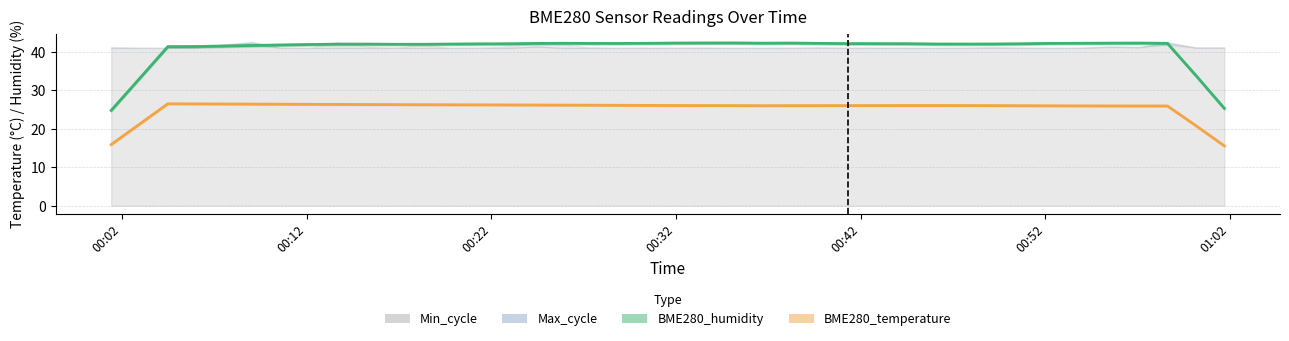

What is the smallest value displayed?

15.6